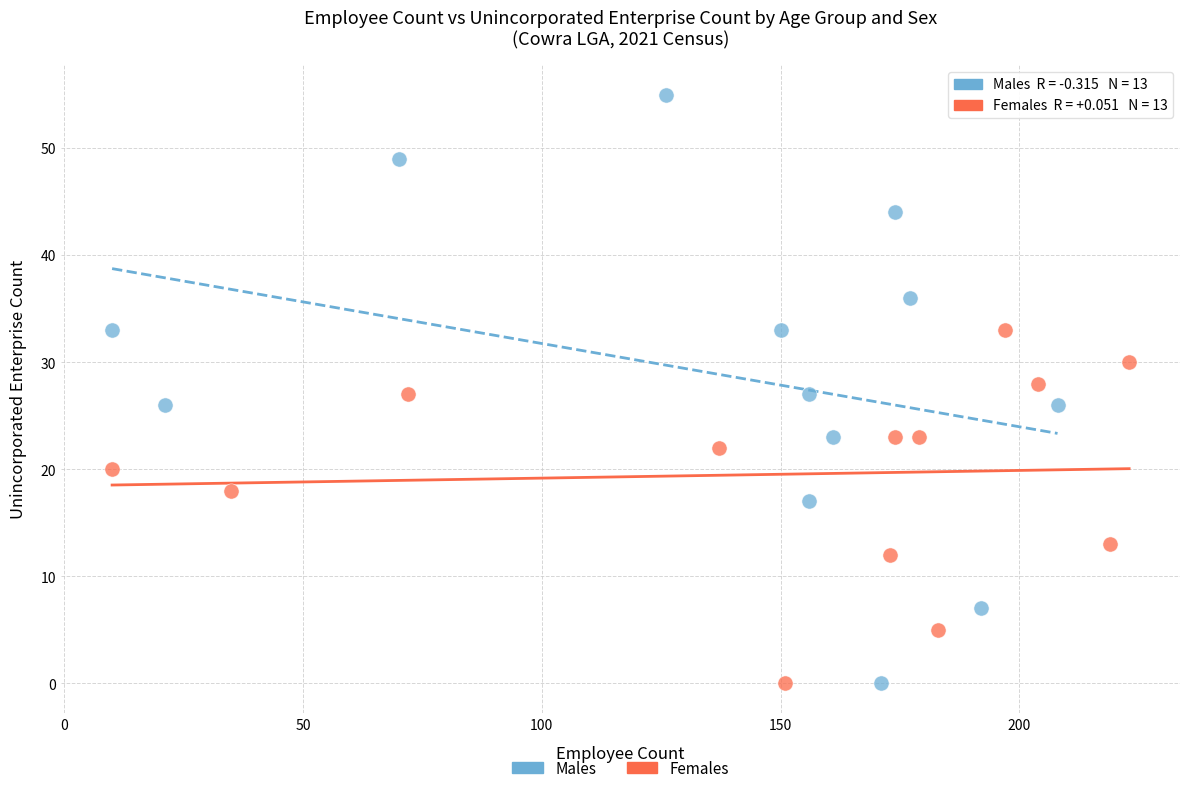

What are all the series names shown in the legend?

Males, Females